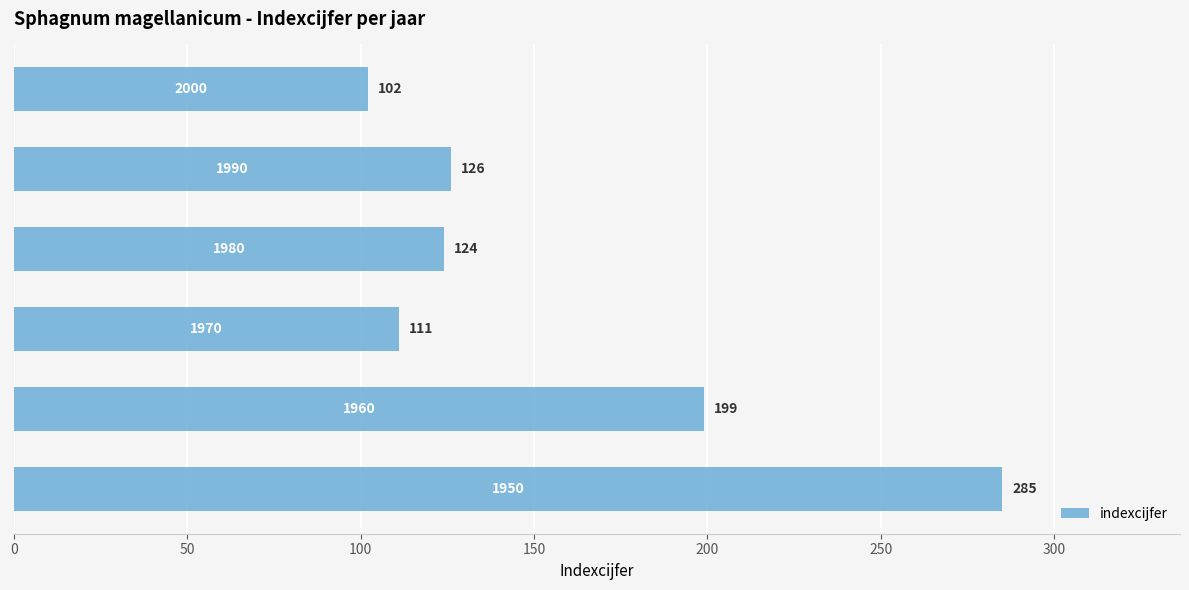

What is the difference between the maximum and second lowest values?

174